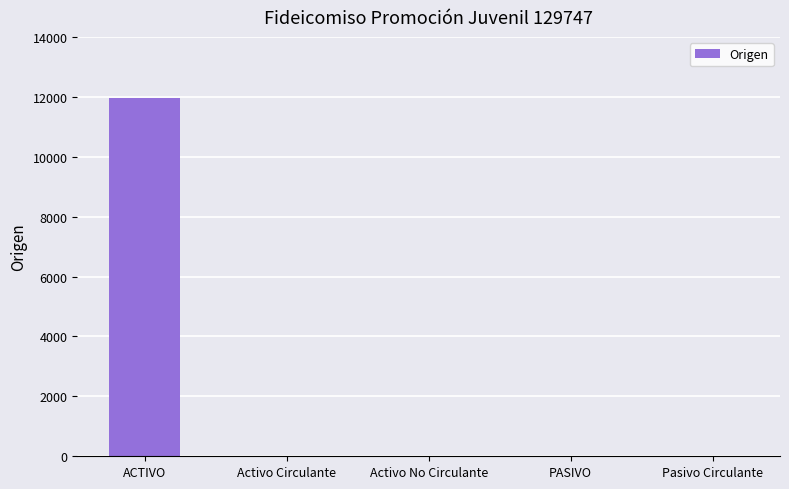

How many categories are shown in the chart?

5